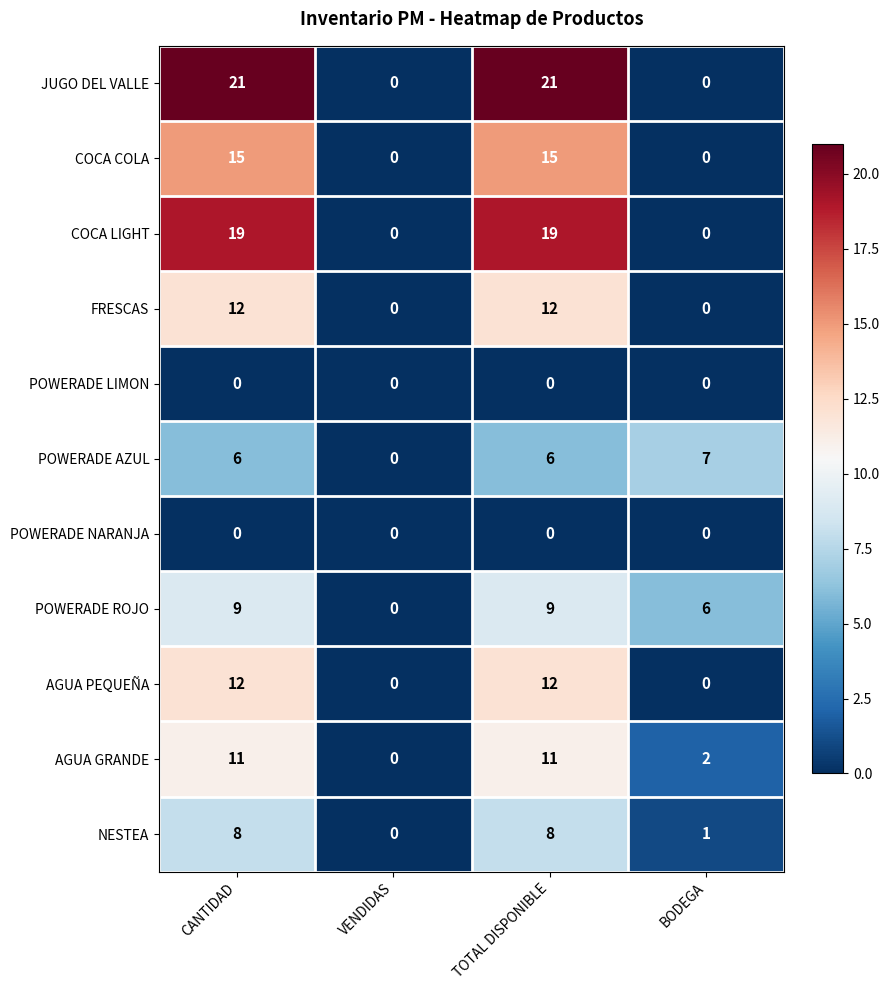

True or false: NESTEA has a value of 3 at VENDIDAS.

False